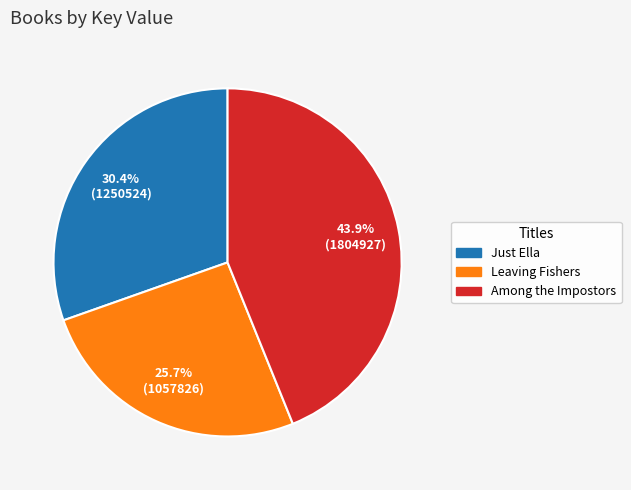

How many segments does this pie chart have?

3